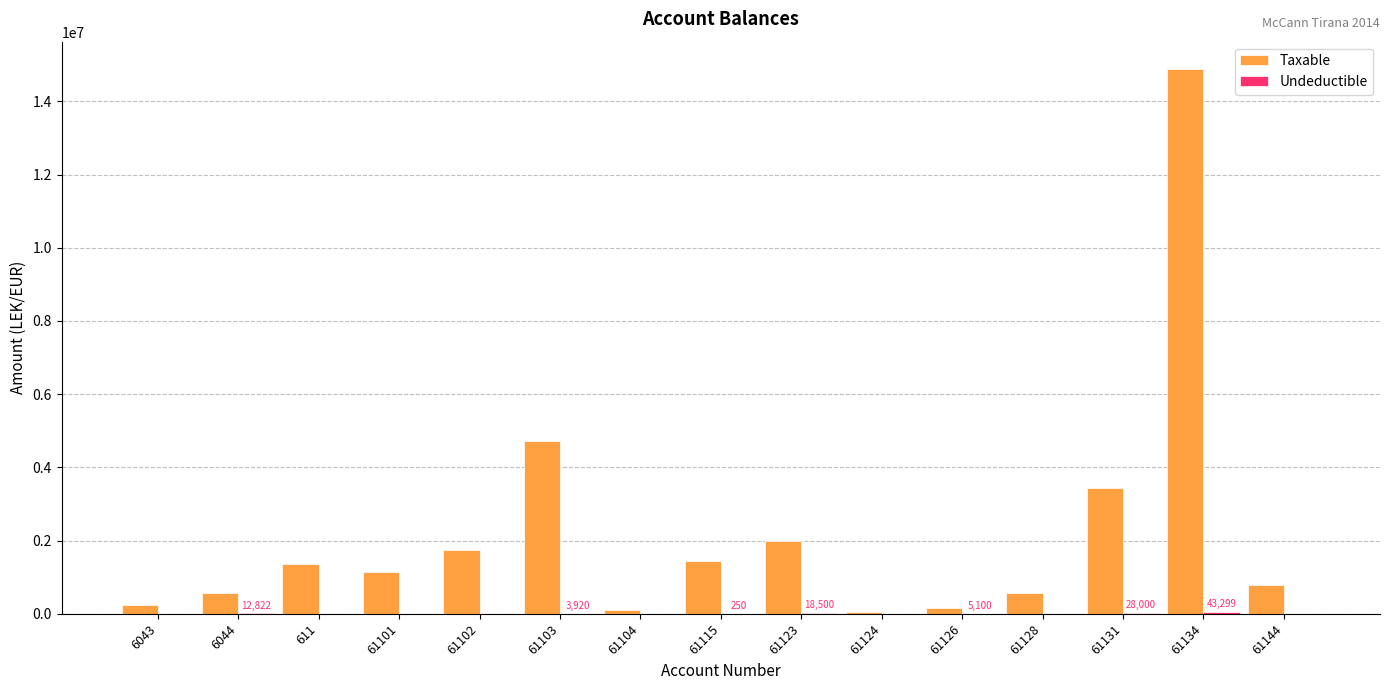

How many groups of bars are there?

15